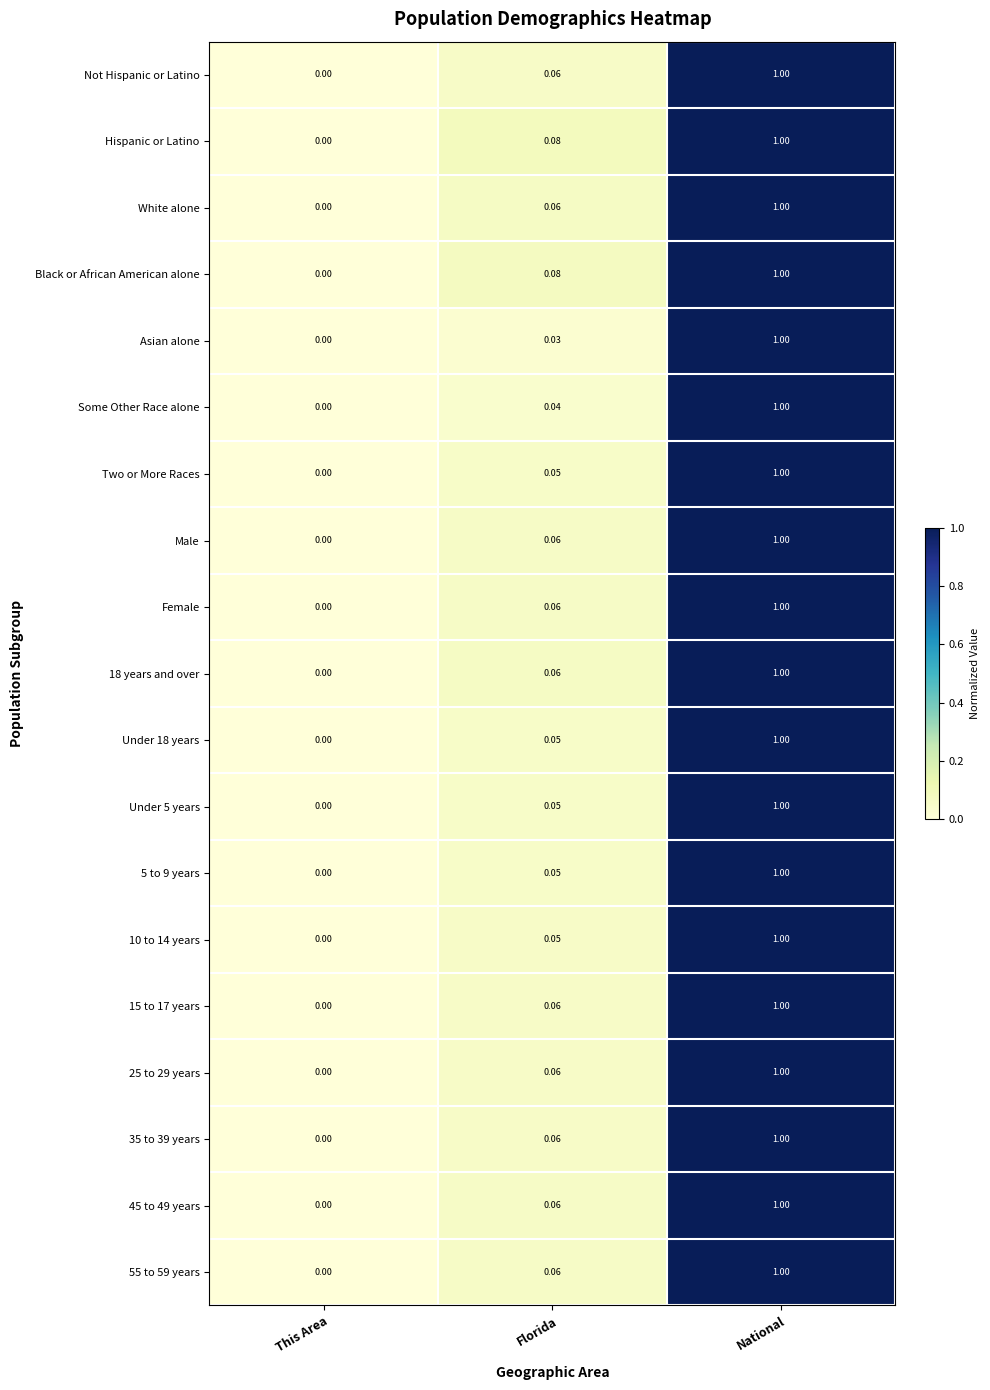

Which category has the highest value in the 25 to 29 years series?

National